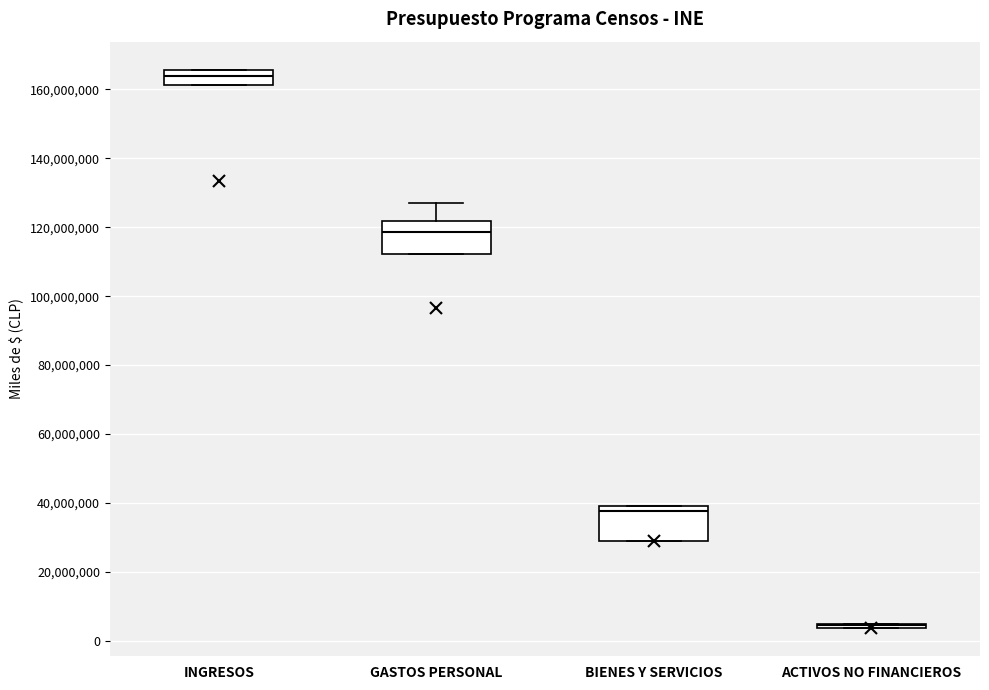

Reading left to right, transcribe this box plot: for each box, give where its median line is, the range the box spans, and where its two whiskers end, as read against the y-axis. The values are not printed on the chart, so give them approximately, as read against the axis.

INGRESOS: median 164000000, box 162000000 to 166000000, whiskers 162000000 to 166000000
GASTOS PERSONAL: median 118000000, box 112000000 to 122000000, whiskers 112000000 to 128000000
BIENES Y SERVICIOS: median 38000000, box 28000000 to 40000000, whiskers 28000000 to 40000000
ACTIVOS NO FINANCIEROS: box collapsed to a line at 4000000, whiskers 4000000 to 4000000